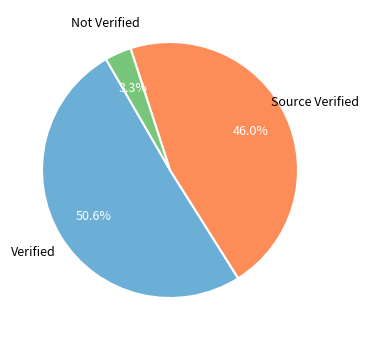

Does any single category account for the majority?

Yes